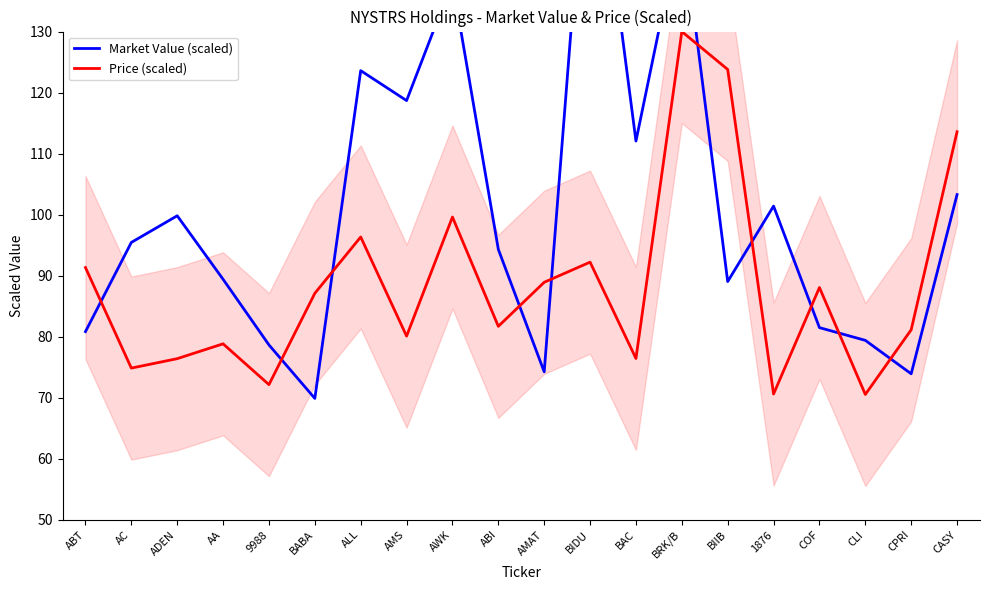

How many categories are shown in the chart?

20